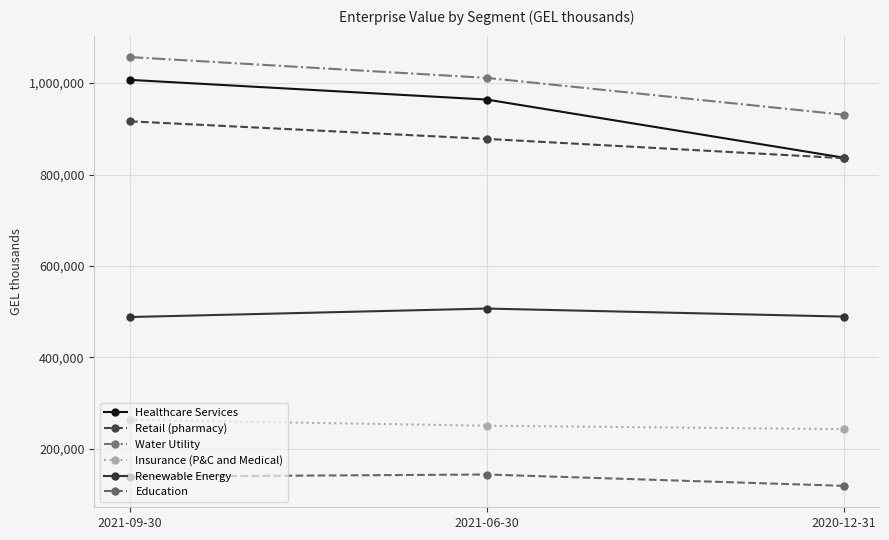

Is it true that Water Utility equals 930892 at 2020-12-31?

True